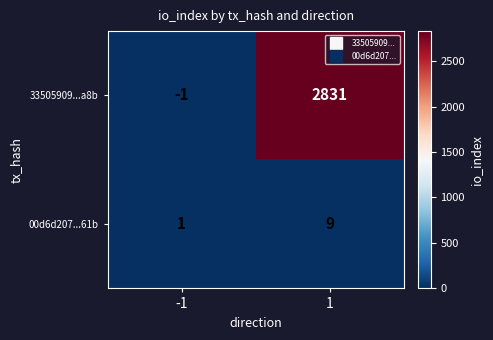

Reading left to right, extract all data points from this chart.

33505909...a8b: -1	2831
00d6d207...61b: 1	9